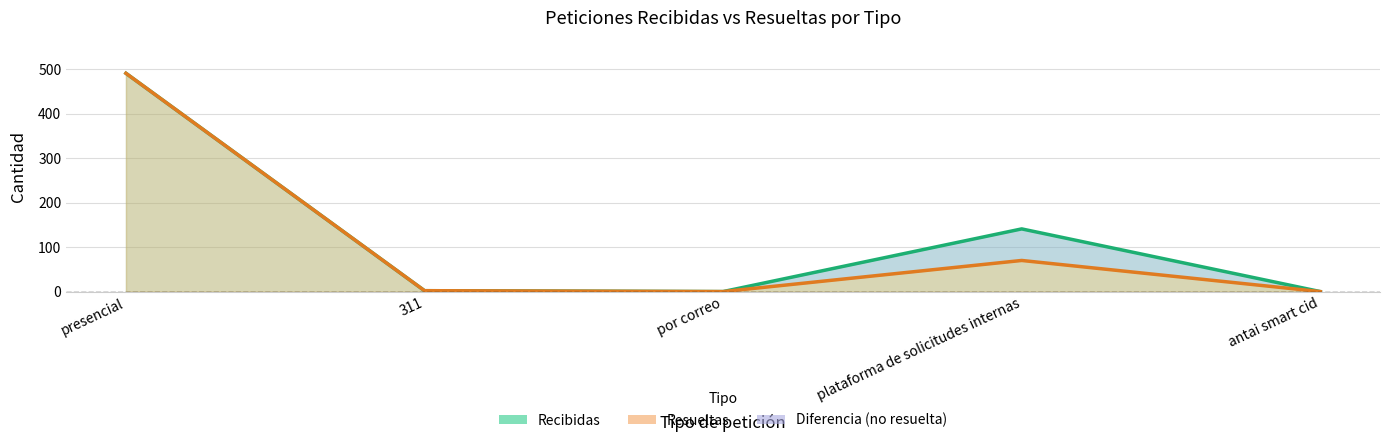

Reading right to left, what are all the values shown in this chart?

Recibidas: 0	141	0	2	491
Resueltas: 0	70	0	2	491